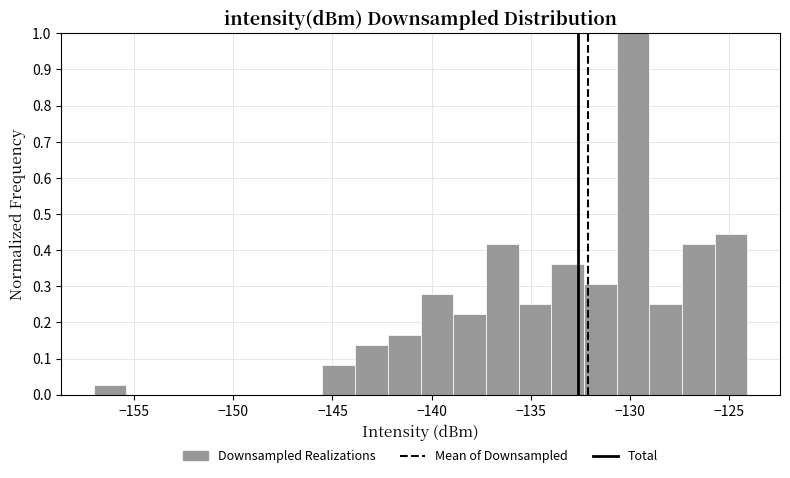

Read against the x-axis, roughly where is the centre of the tallest bar?

-130.0